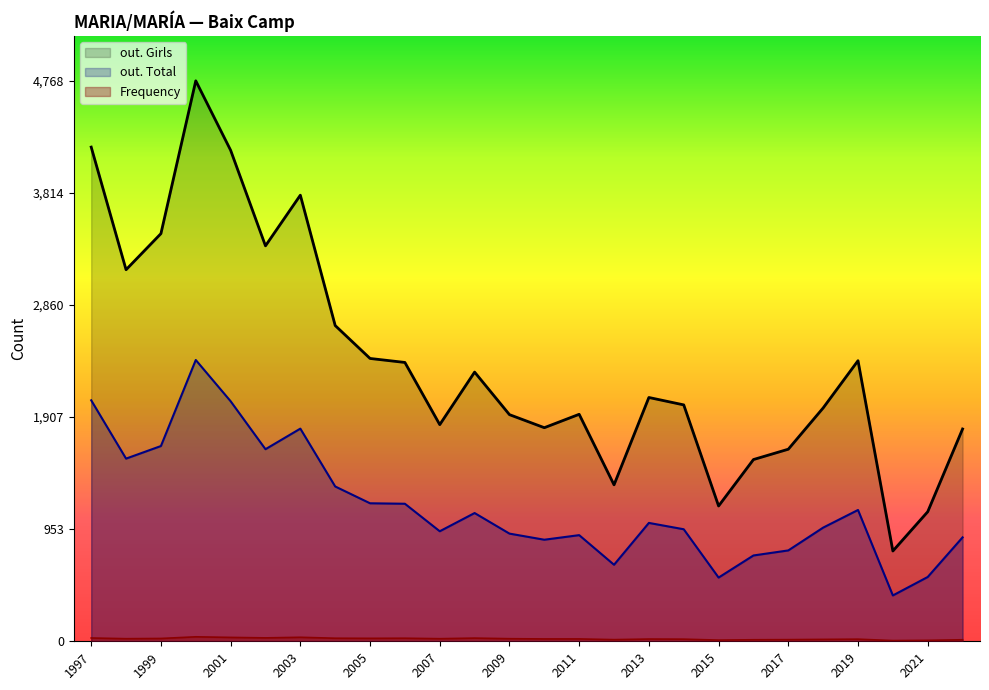

What is the value of the Frequency point at the 20th from the left?

34